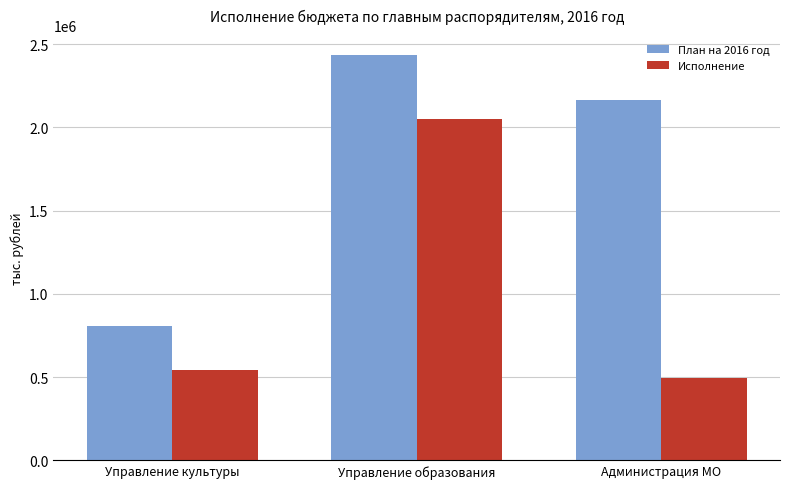

At which label does План на 2016 год first exceed 2163738?

Управление образования